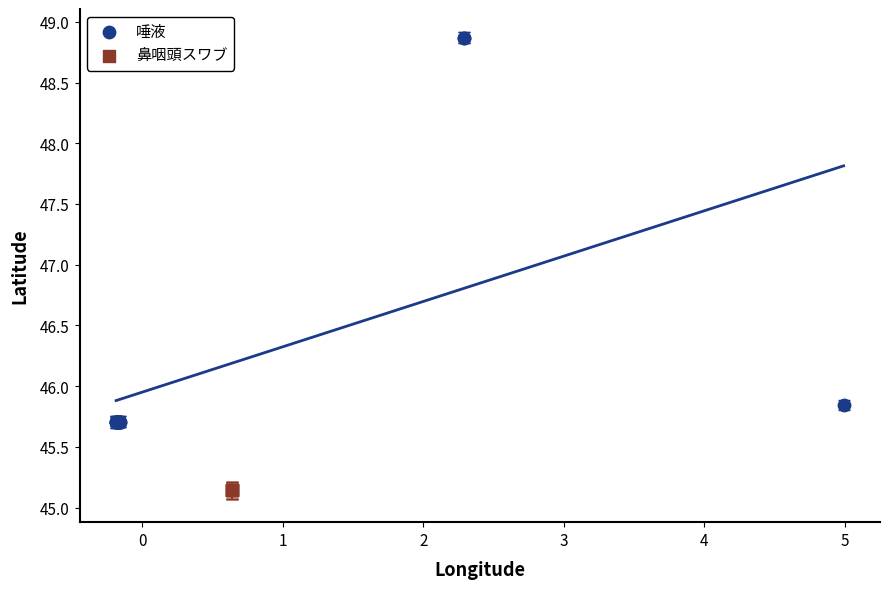

Which series reaches the maximum Y coordinate?

唾液